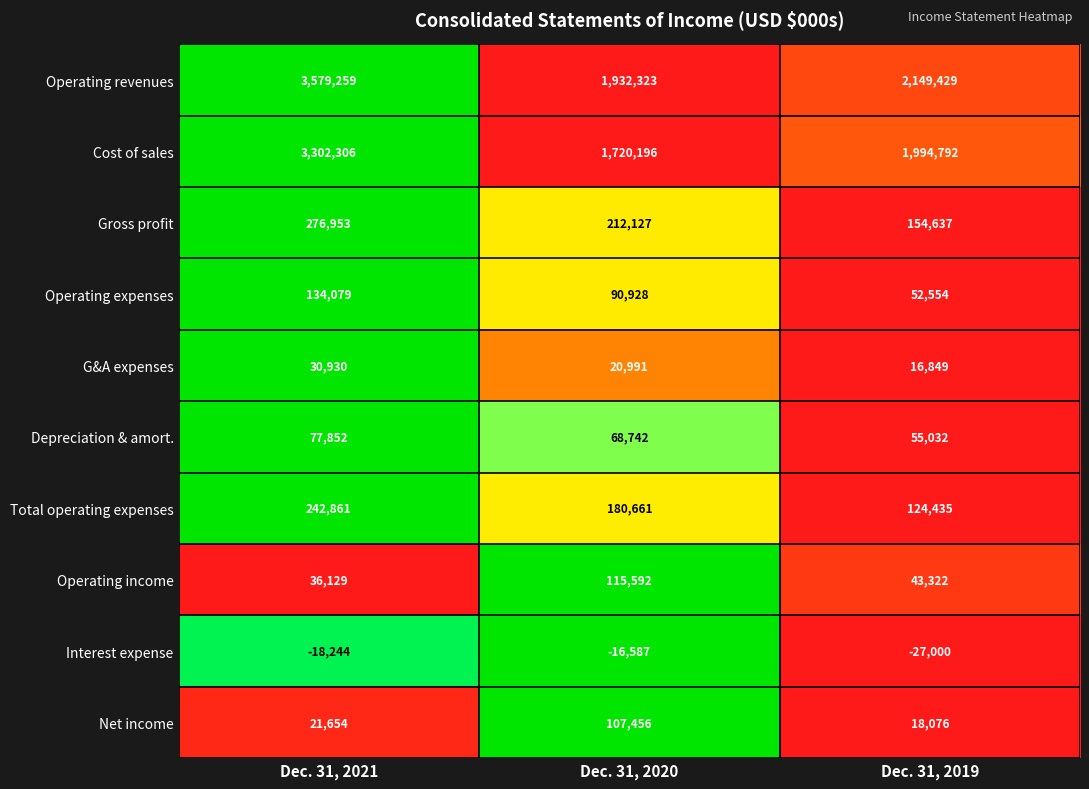

Which series has the largest total across all categories?

Operating revenues